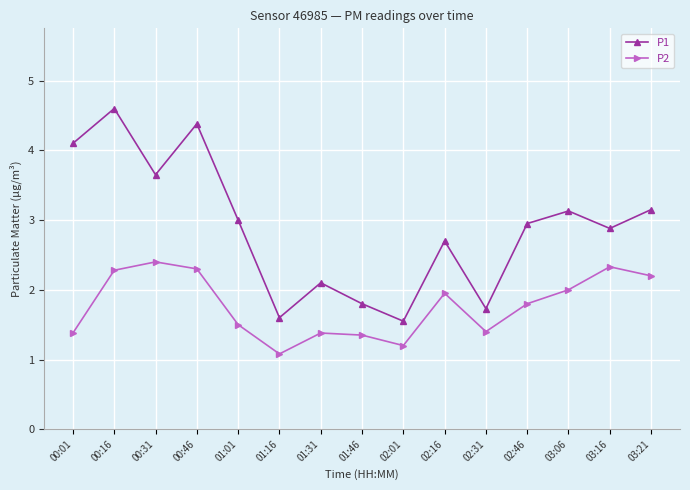

The value of P2 at 00:46 is 2.3. True or false?

True